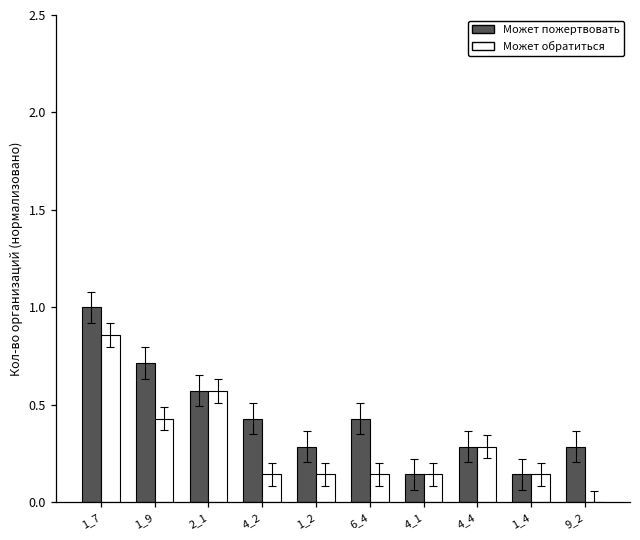

What is the greatest value displayed?

1.0